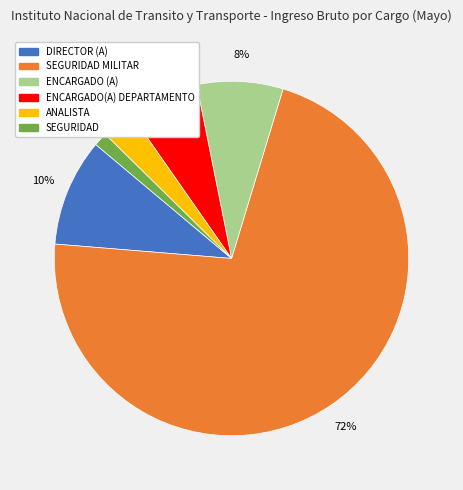

Which slice represents more than half of the pie?

SEGURIDAD MILITAR